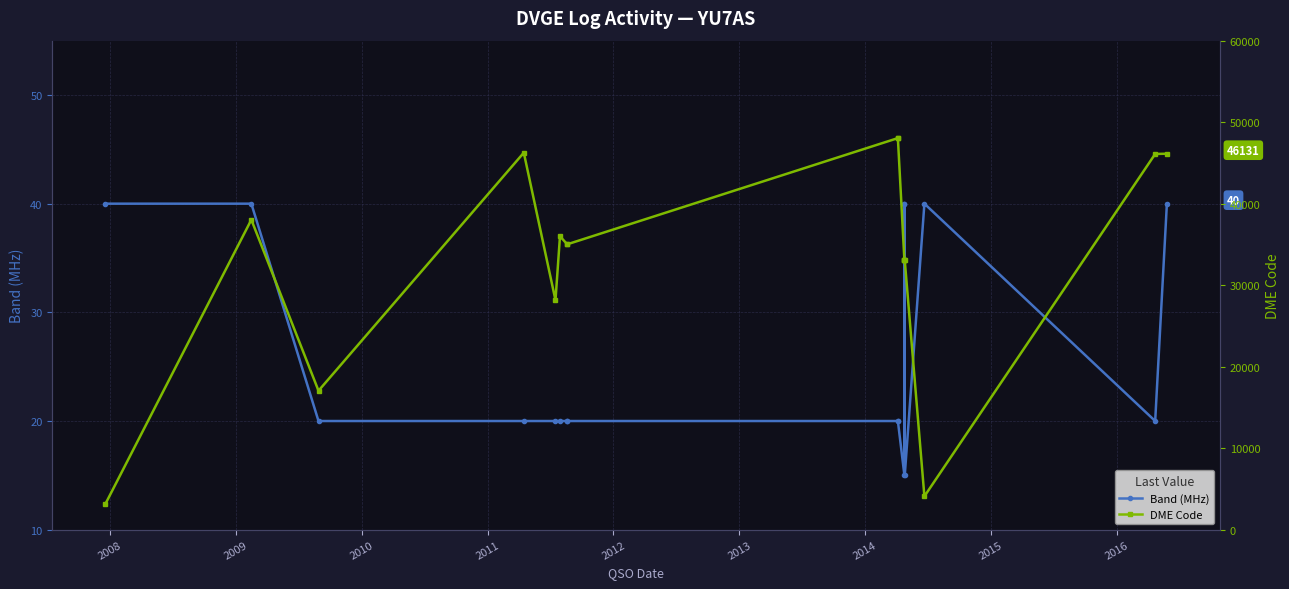

Is this an area chart (filled region under the line)?

No